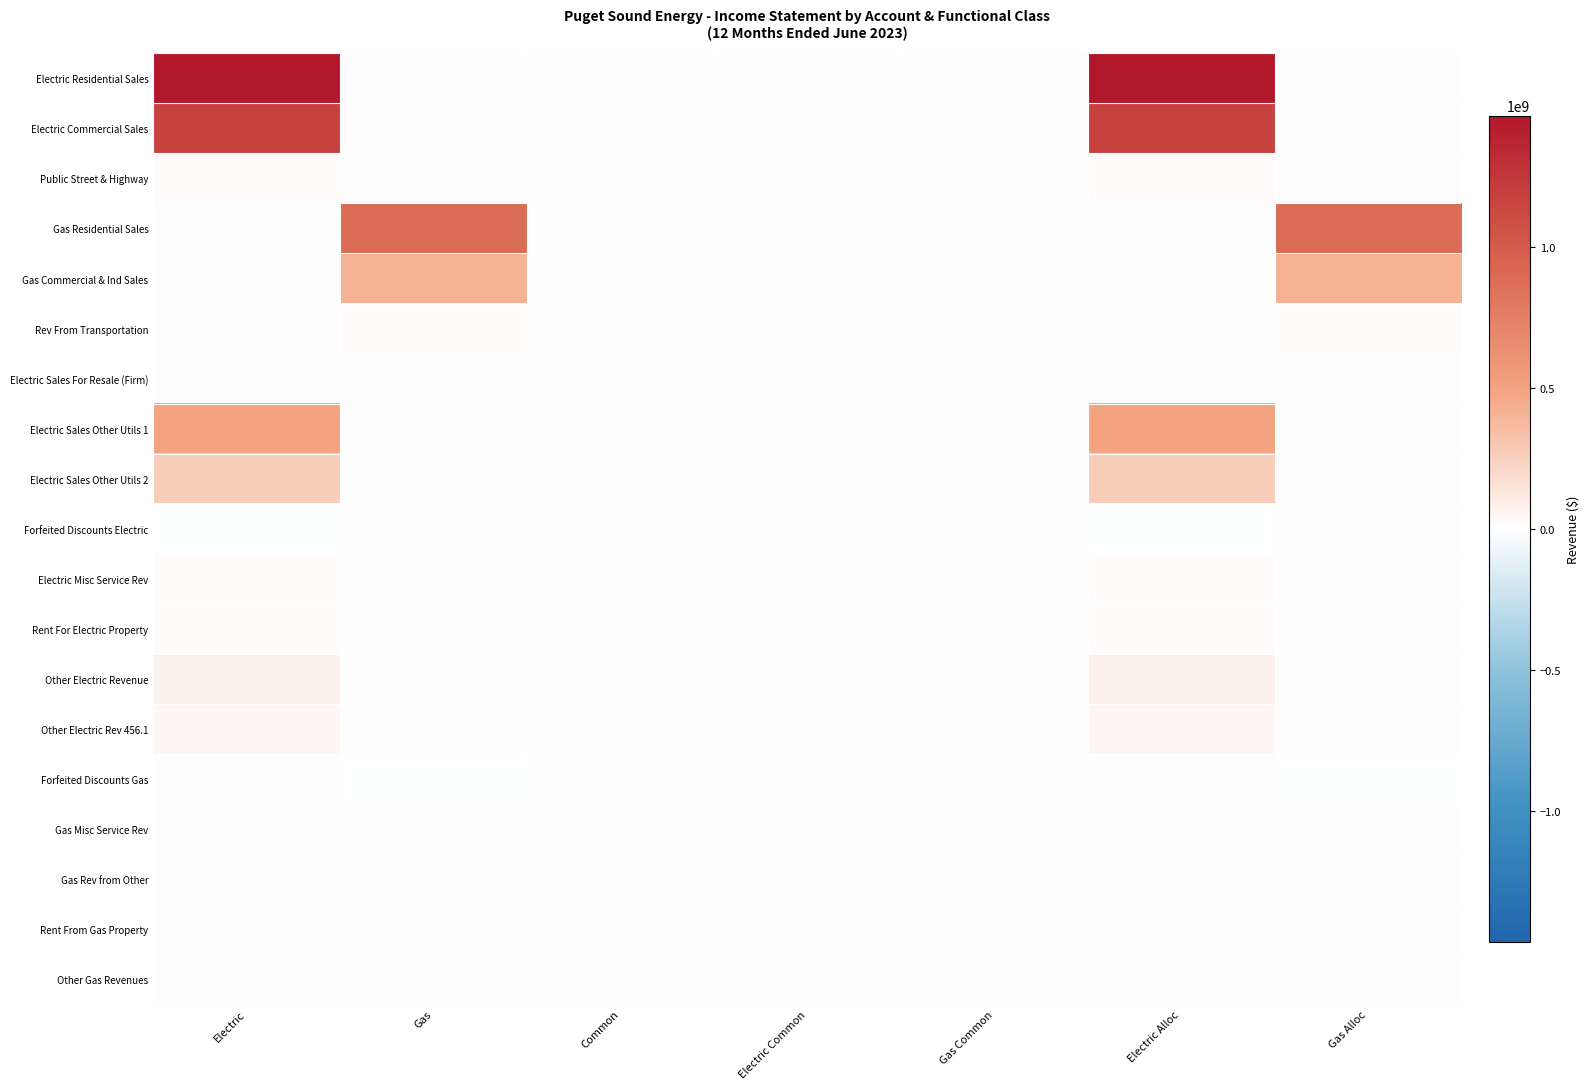

What is the total value across all series at Gas Alloc?

1334632322.9